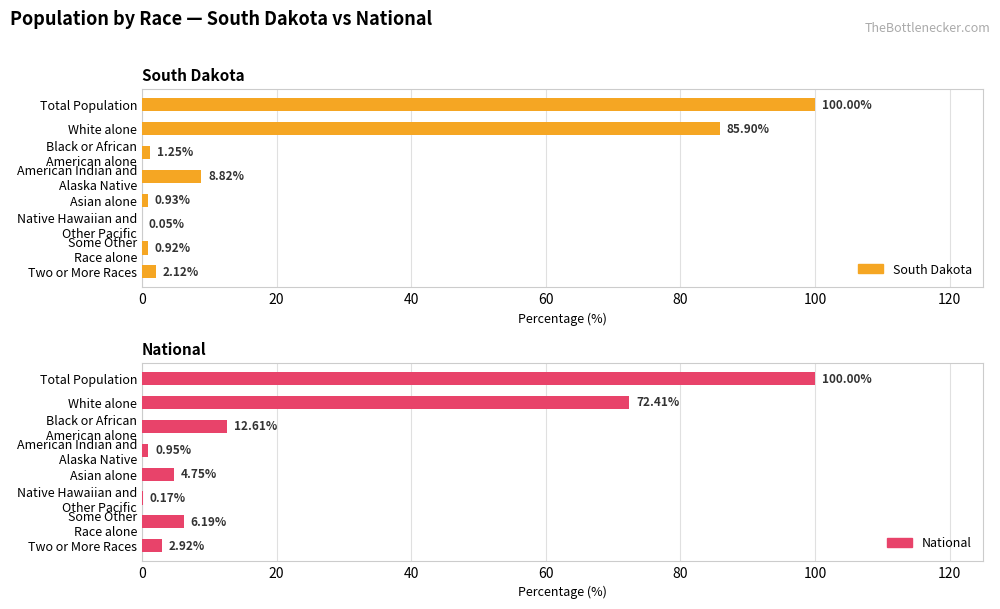

Is it true that National equals 19.8 at Black or African American alone?

False